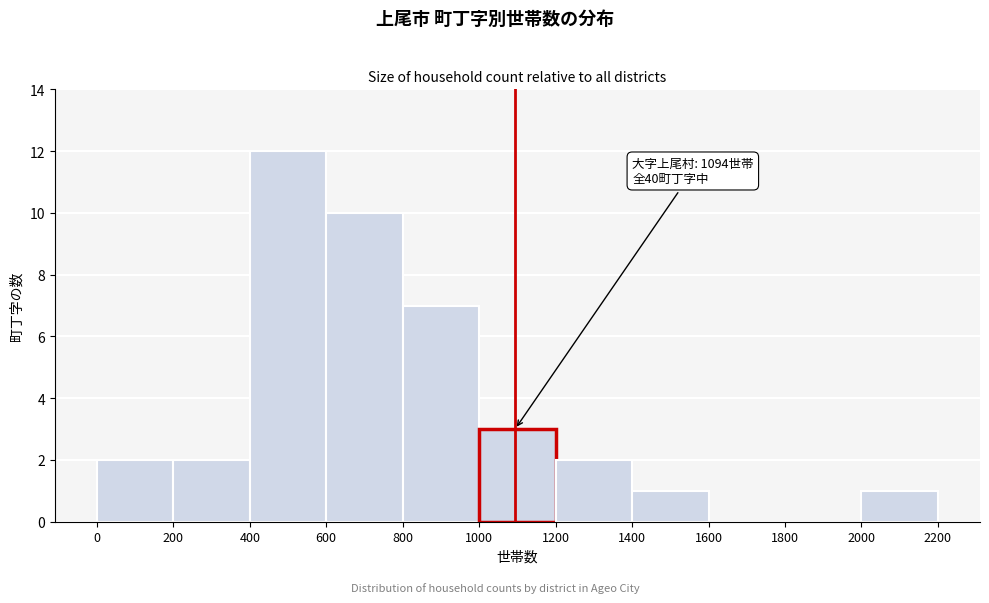

Which range on the x-axis has the tallest bar?

400 to 600